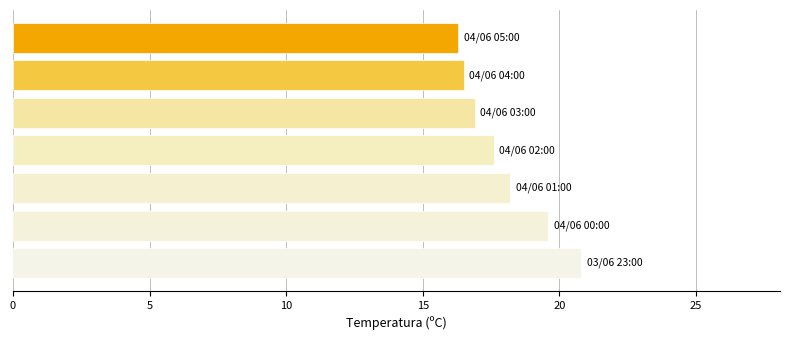

Reading bottom to top, transcribe all the data shown in this chart.

20.8	19.6	18.2	17.6	16.9	16.5	16.3